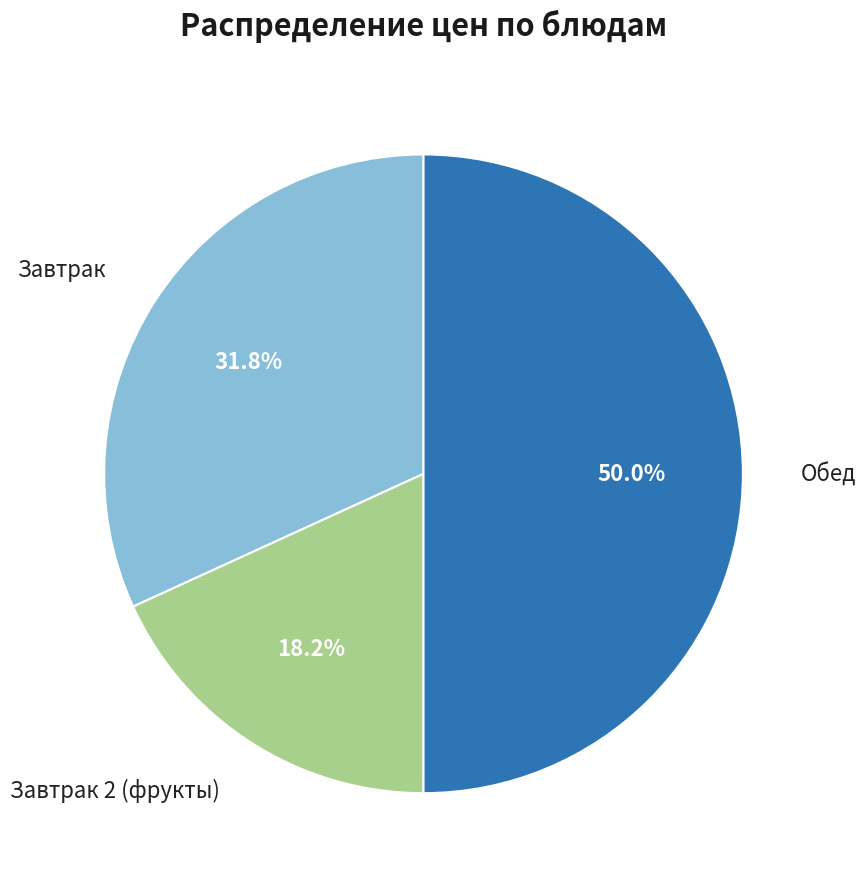

Between Завтрак 2 (фрукты) and Завтрак, which is larger?

Завтрак